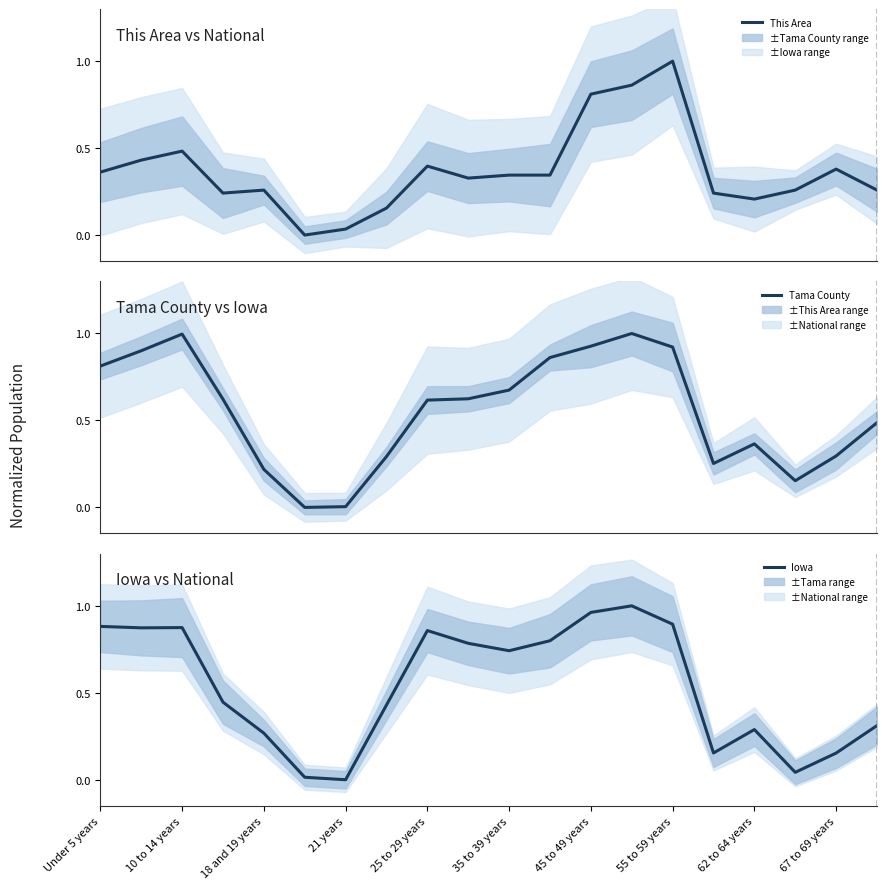

What is the highest value of the Iowa series?

1.0